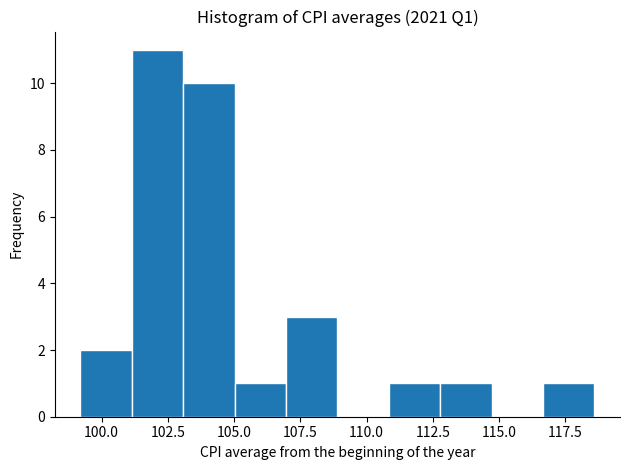

Around what value on the x-axis is the tallest bar? Give the approximate position of its centre, as read against the axis.

102.0